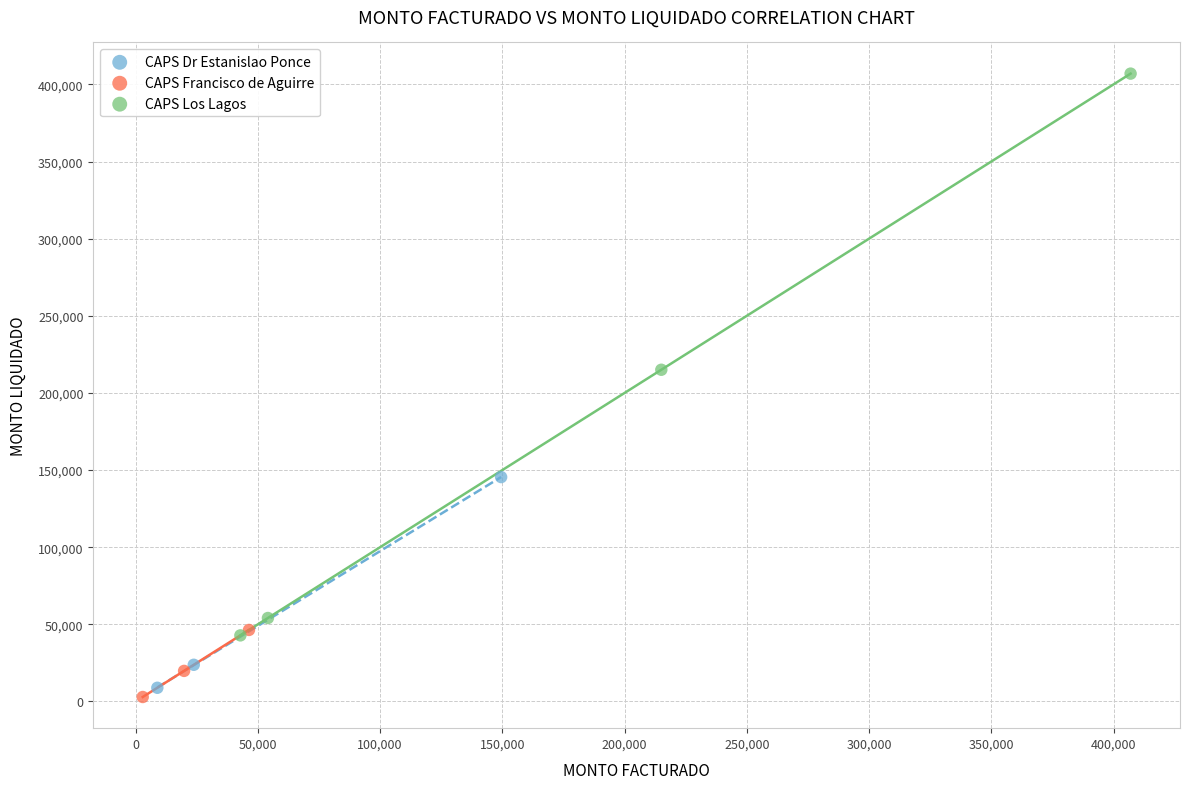

Which series contains the lowest Y value?

CAPS Francisco de Aguirre